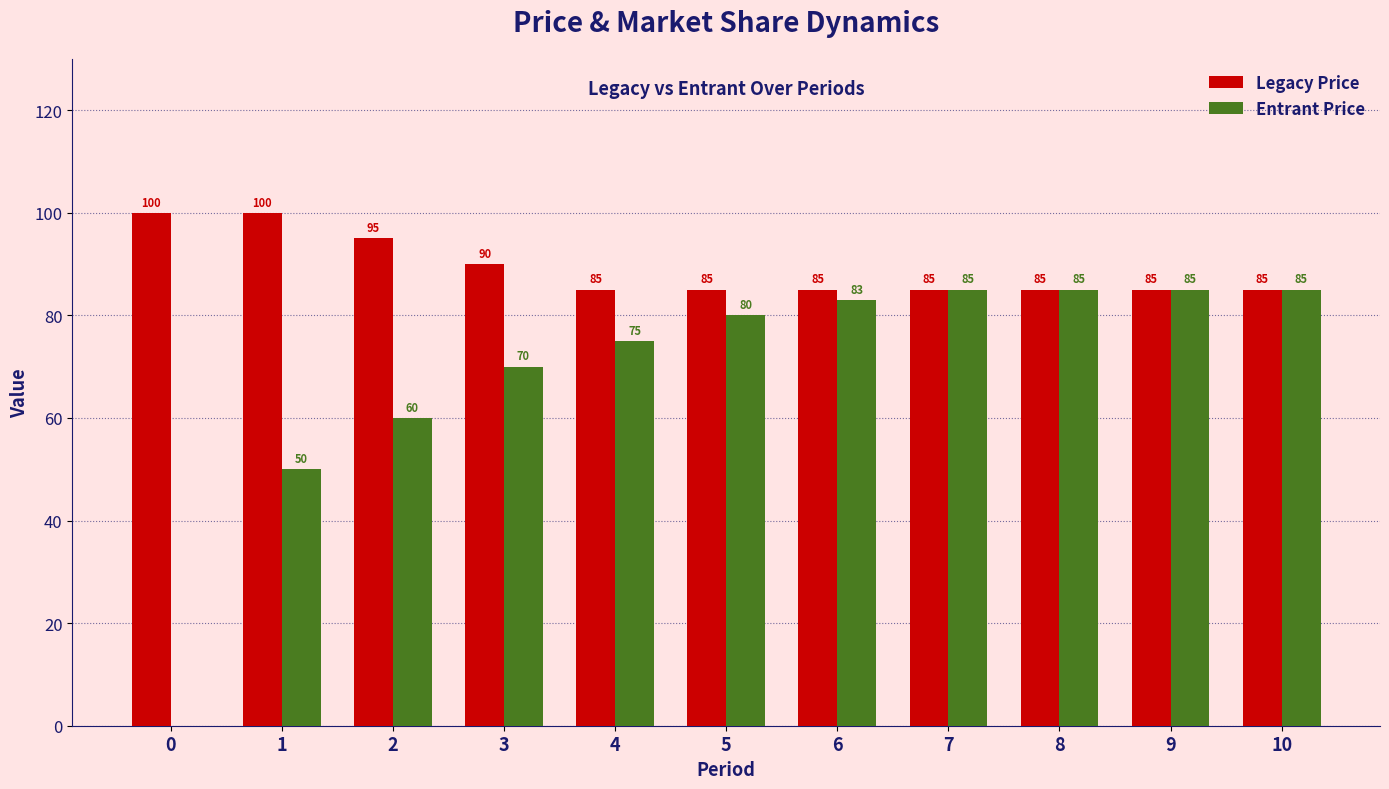

Reading right to left, extract all data points from this chart.

Legacy Price: 85	85	85	85	85	85	85	90	95	100	100
Entrant Price: 85	85	85	85	83	80	75	70	60	50	0